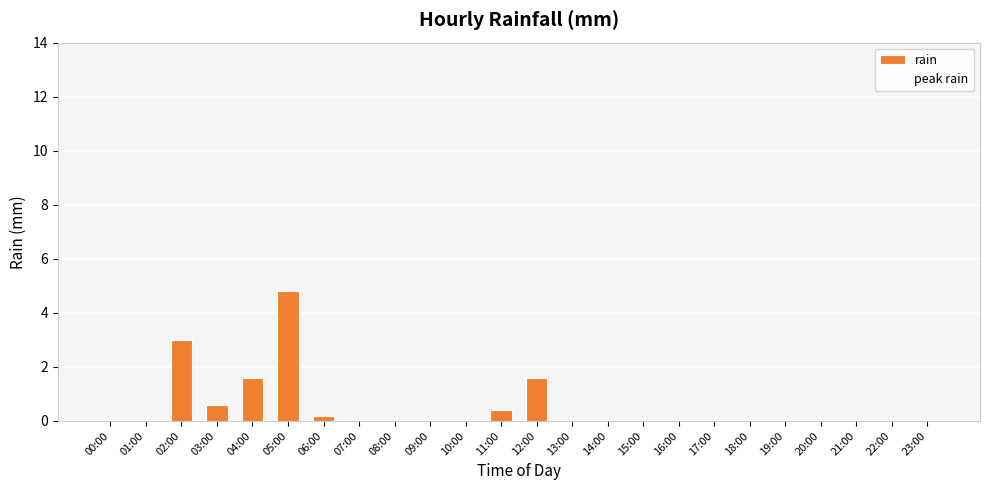

The chart shows a value of 0.0 at 00:00. True or false?

True